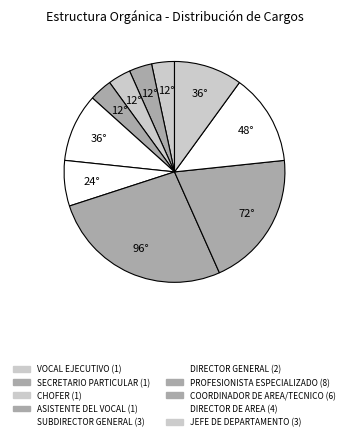

How many slices are in this pie chart?

10